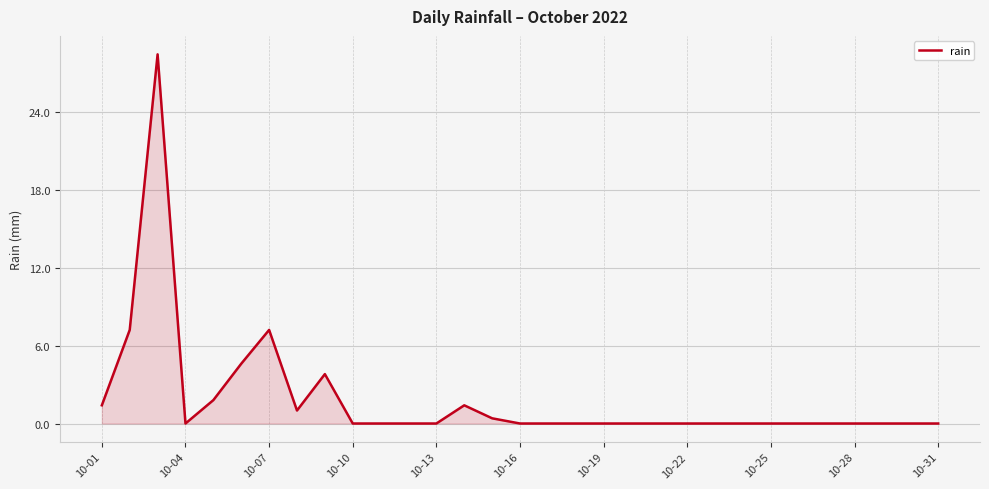

What is the difference between the maximum and minimum values?

28.4